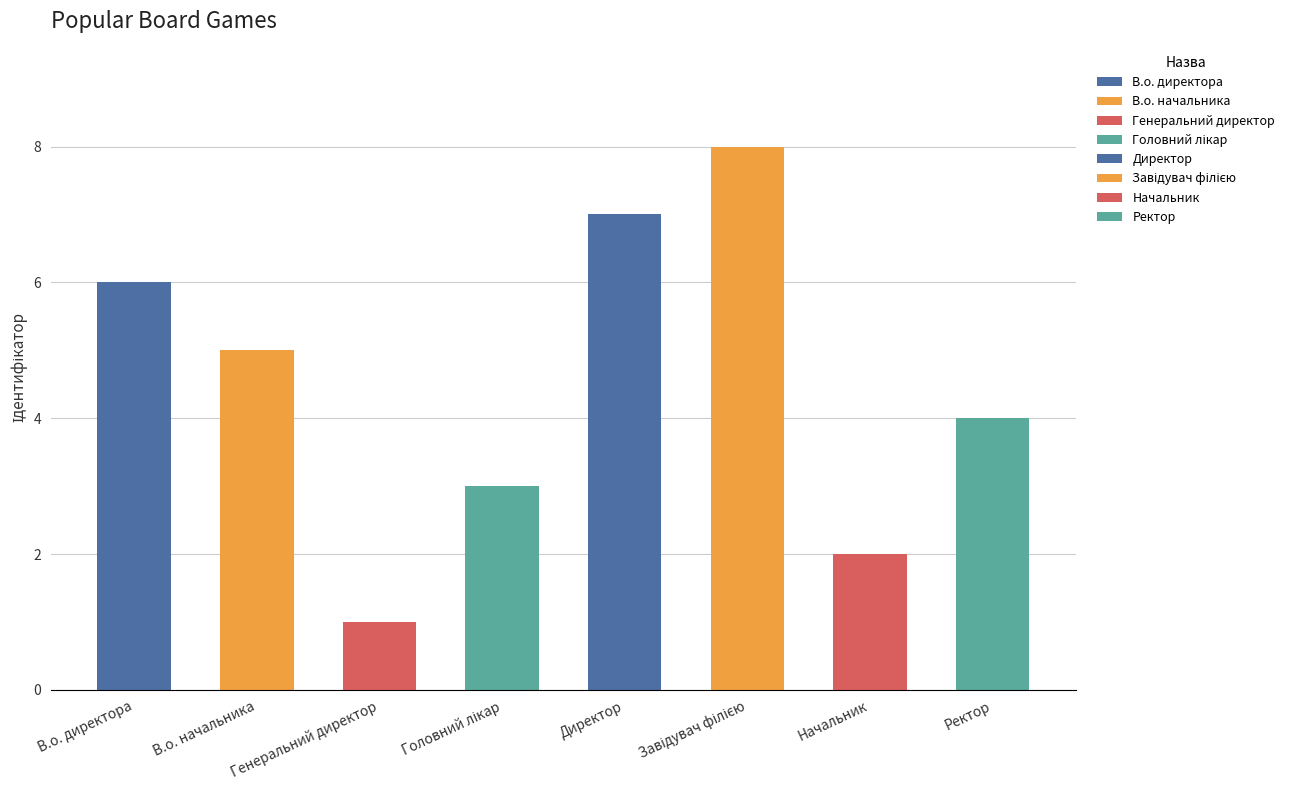

Reading left to right, transcribe all the data shown in this chart.

6	5	1	3	7	8	2	4